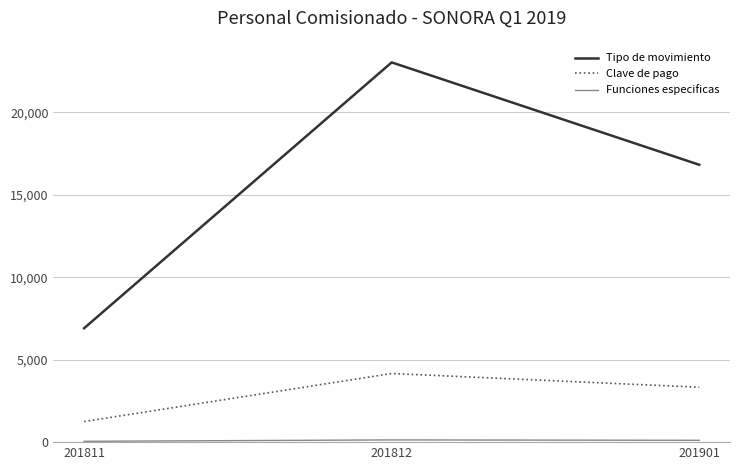

What is the spread (max minus min) of values at 201811?

6855